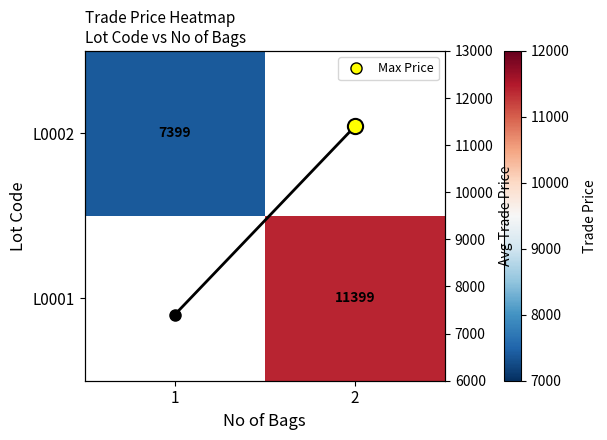

At how many categories does at least one series exceed 10751?

1